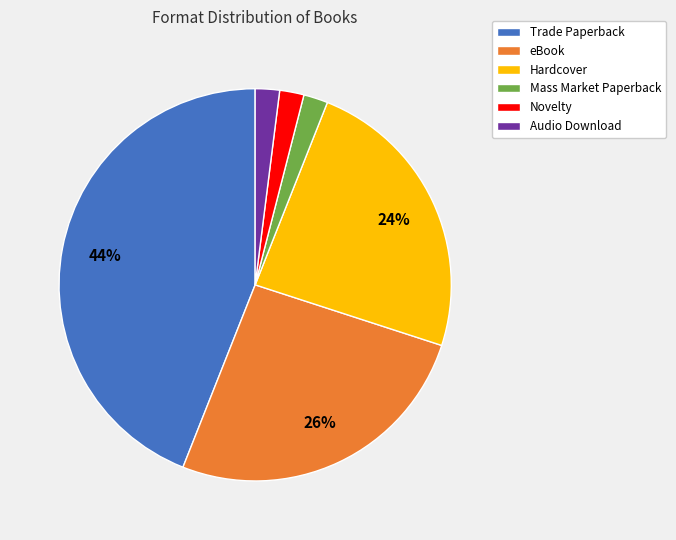

Combined, do eBook and Novelty account for over 50%?

No